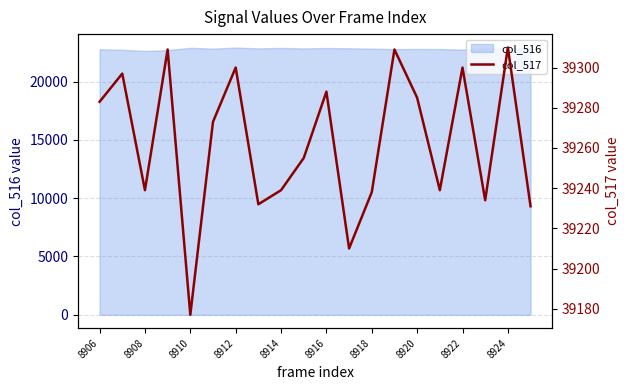

The value of col_516 at 8912 is 22913. True or false?

True